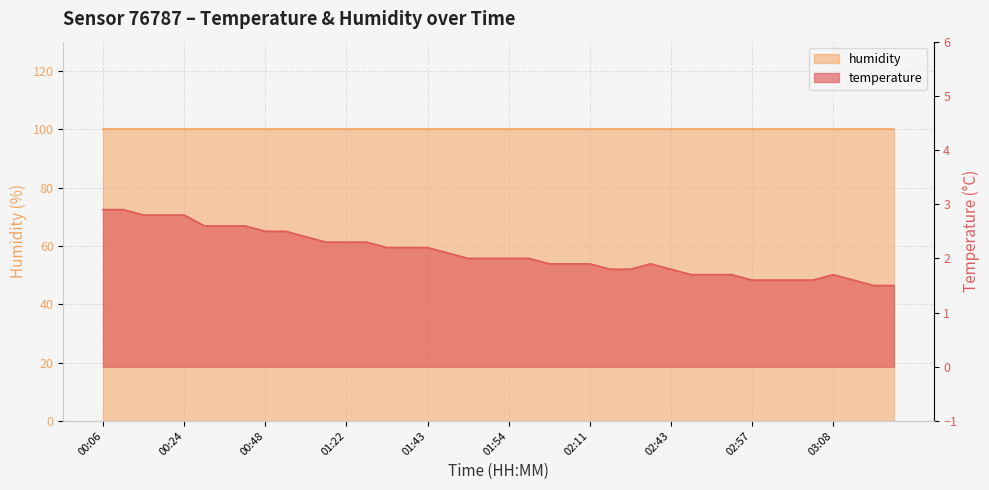

What is the change in value from 00:24 to 00:58?

-0.3